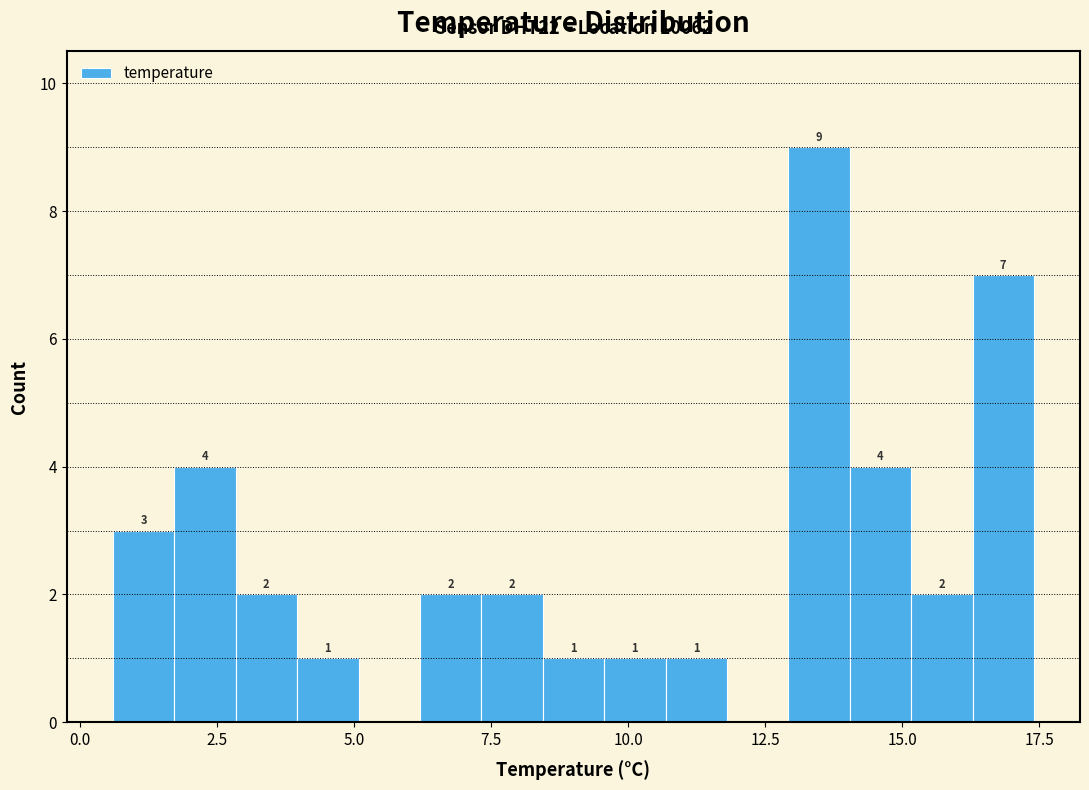

Read against the x-axis, roughly where is the centre of the tallest bar?

13.5